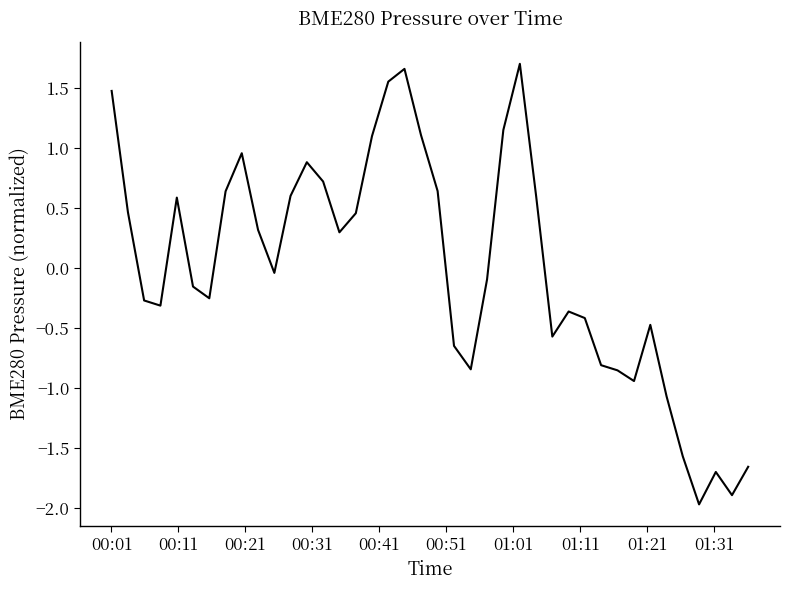

What is the difference between the maximum and minimum values?

3.7